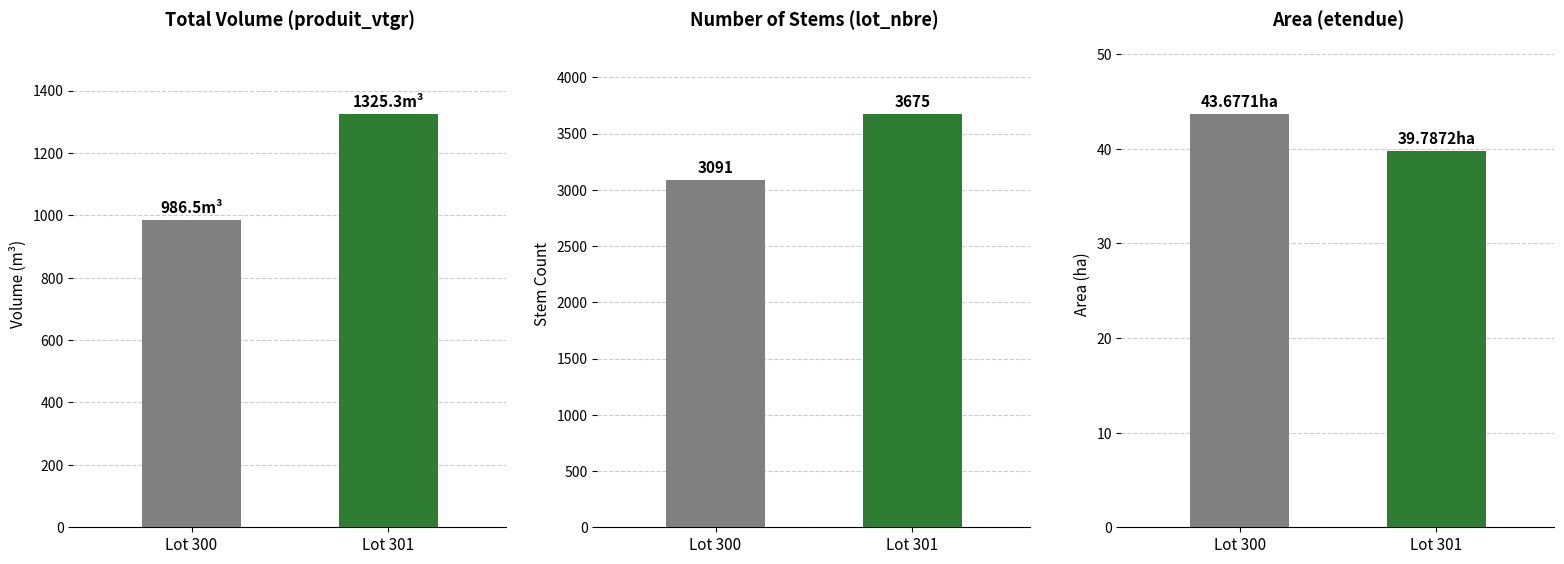

What is the sum of all lot_nbre values?

6766.0